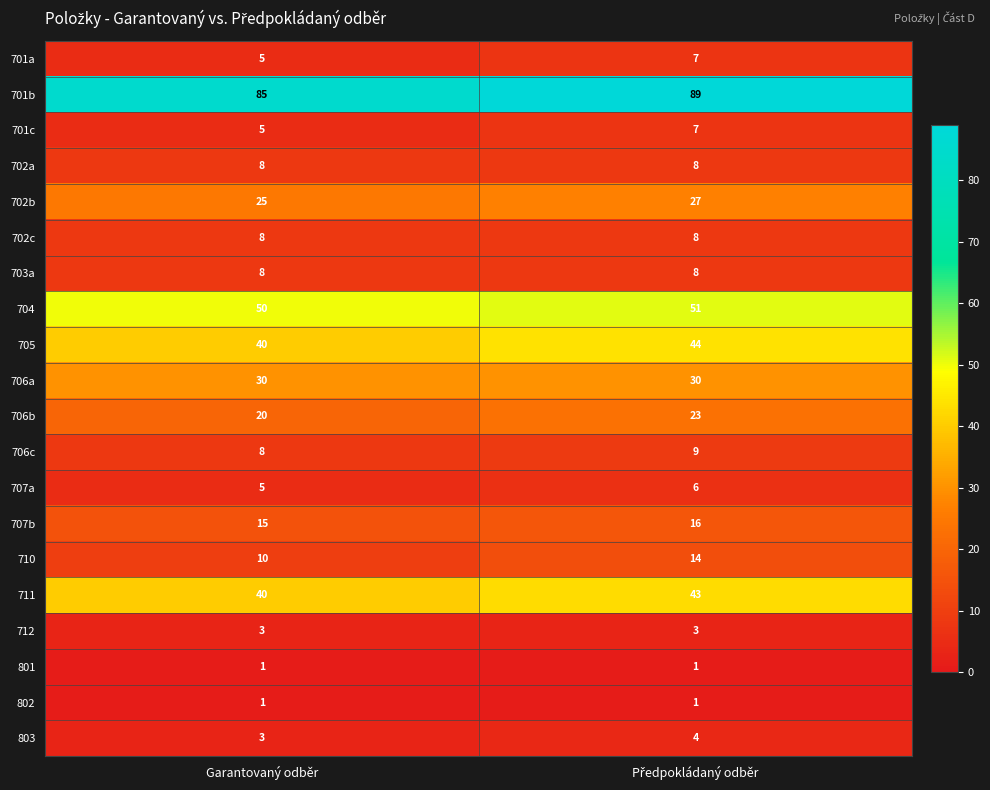

What is the spread (max minus min) of values at Garantovaný odběr?

84